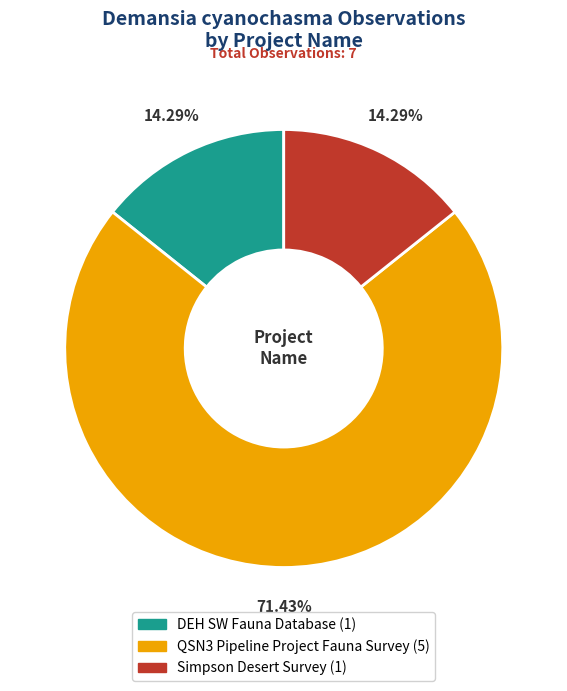

Approximately how many times larger is the value at QSN3 Pipeline Project Fauna Survey compared to Simpson Desert Survey?

5.0